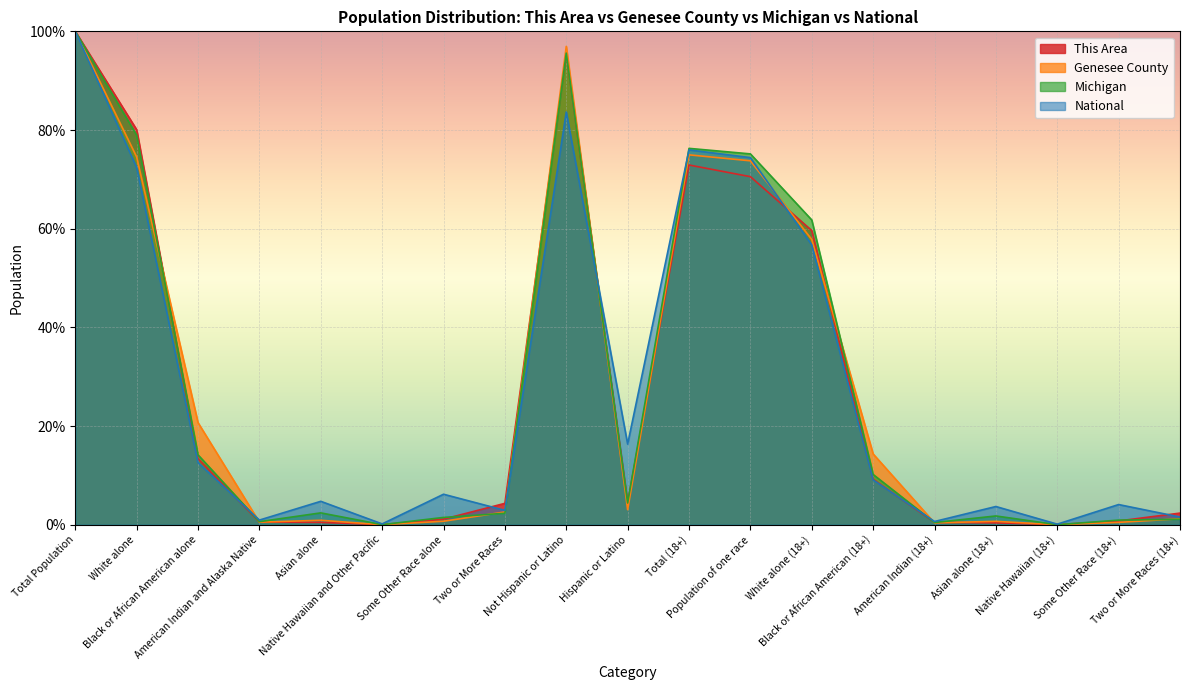

True or false: Genesee County and This Area cross at least once.

True